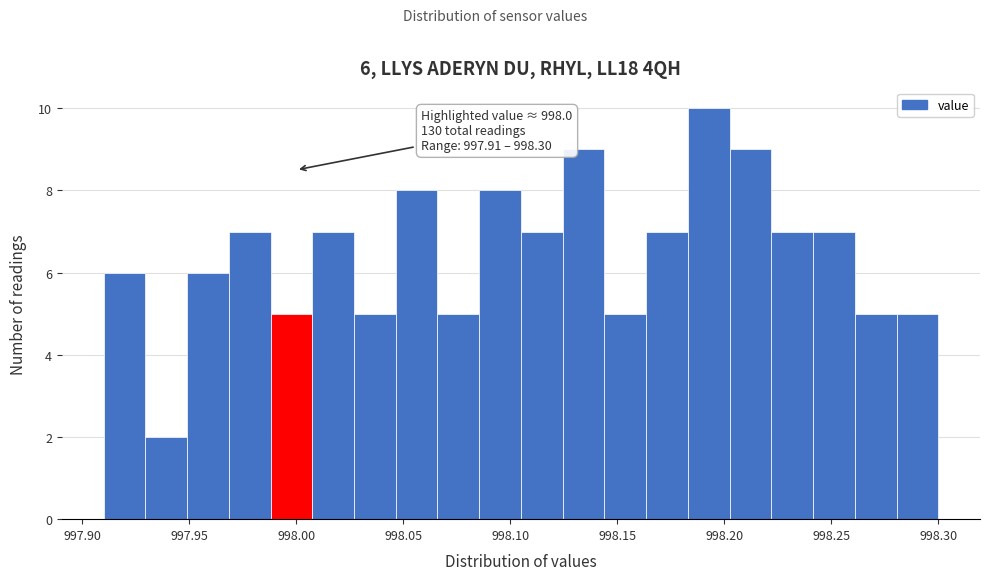

Around what value on the x-axis is the tallest bar? Give the approximate position of its centre, as read against the axis.

998.195